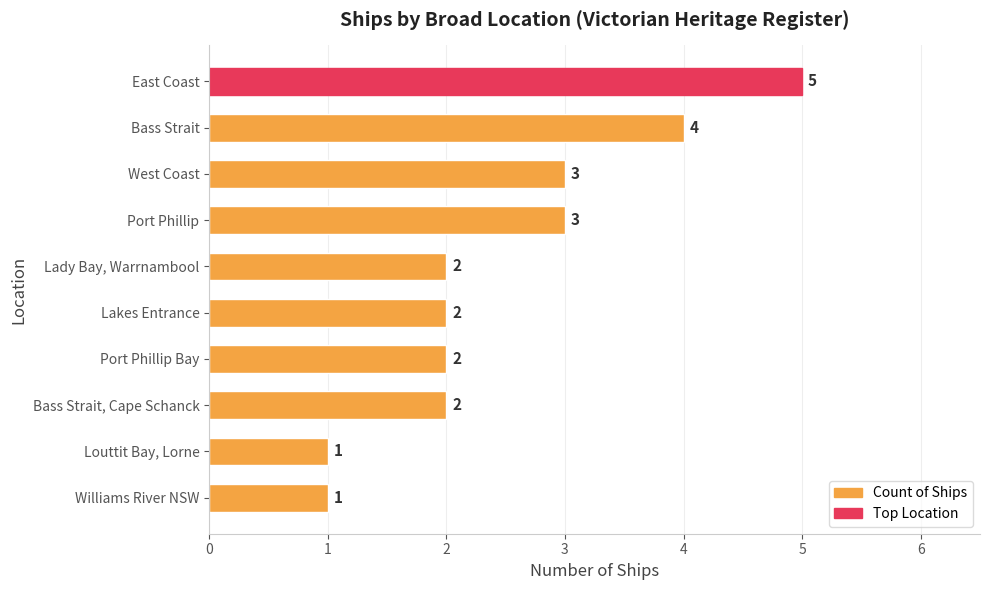

What is the smallest value displayed?

1